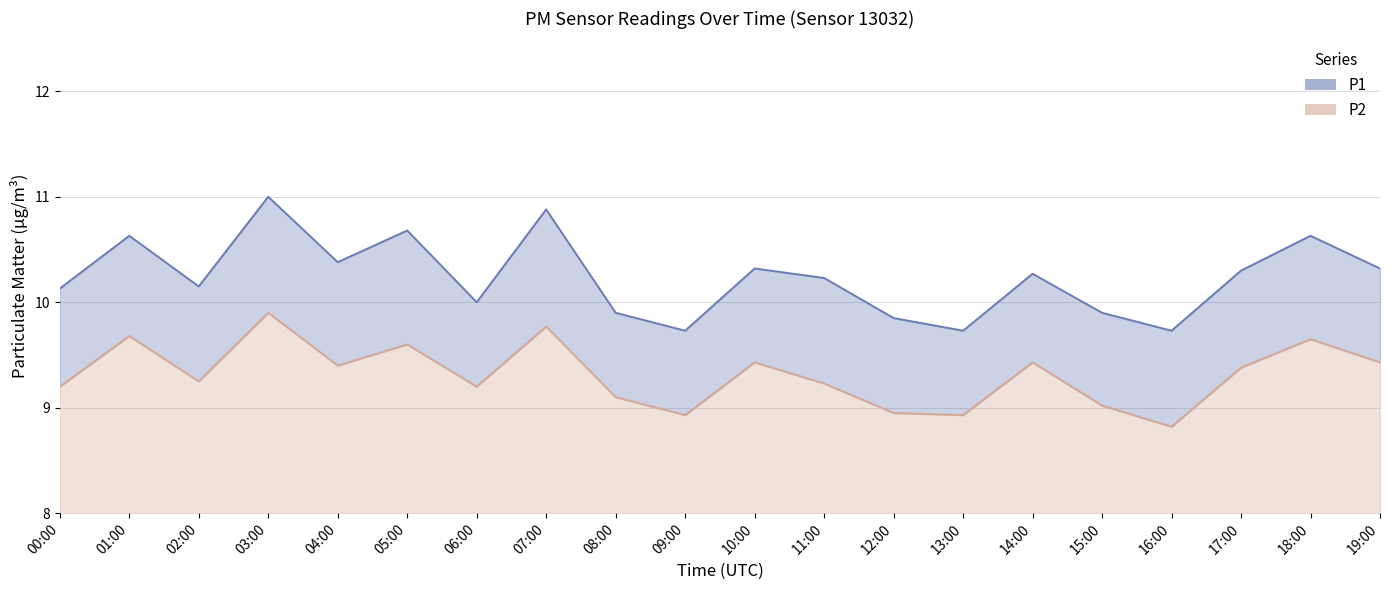

What is the average value of the P2 series?

9.3